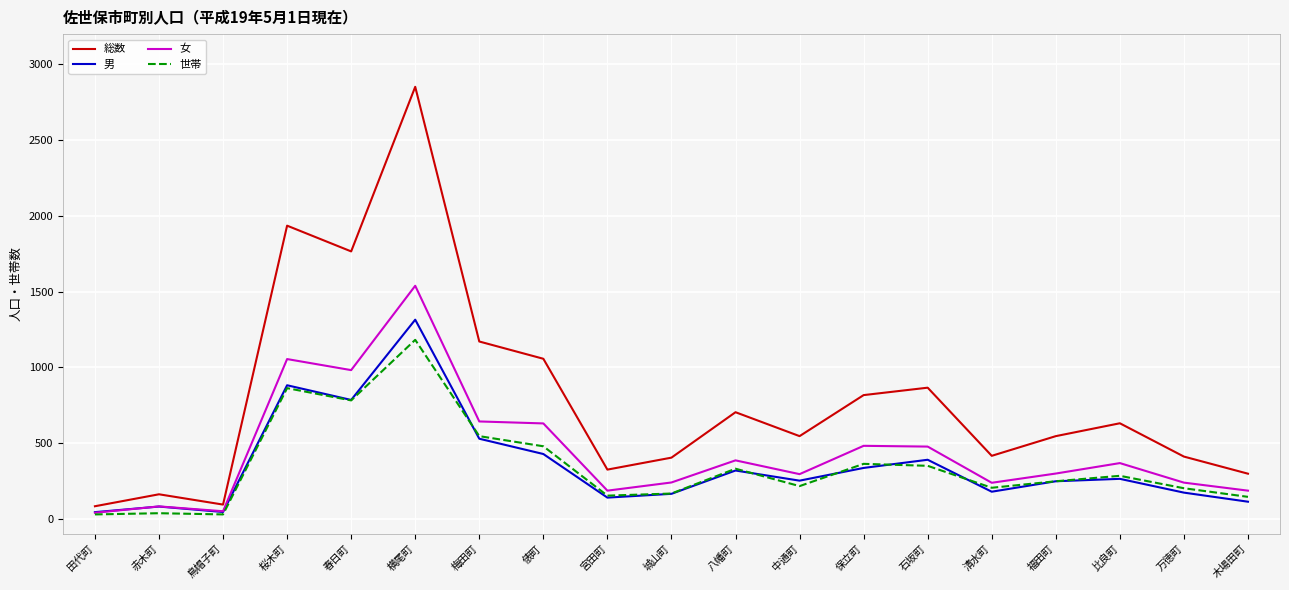

True or false: 世帯 has more than 2 points higher than both neighbors.

True